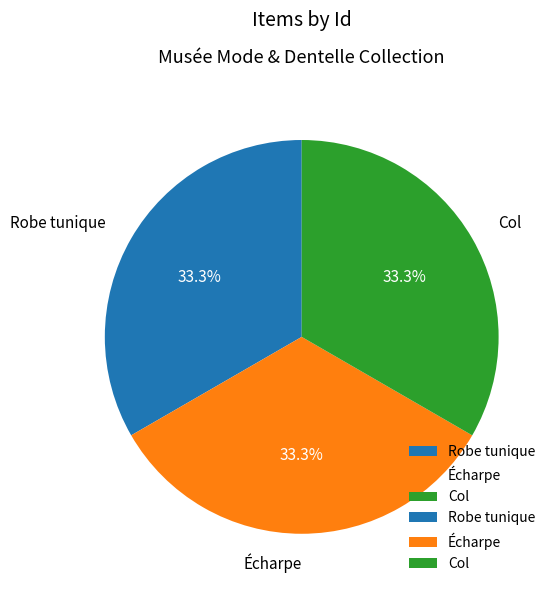

Does Col account for over 50% of the chart?

No